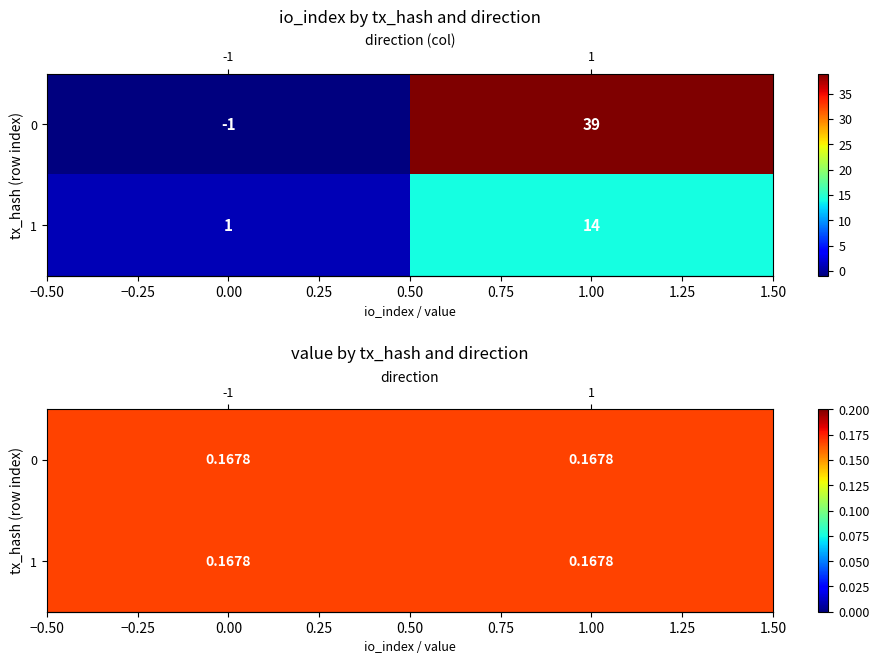

What is the difference between the d9a89aad2ec16948bc2a8c241d2cf791a75bbe6 values at 0 and 1?

13